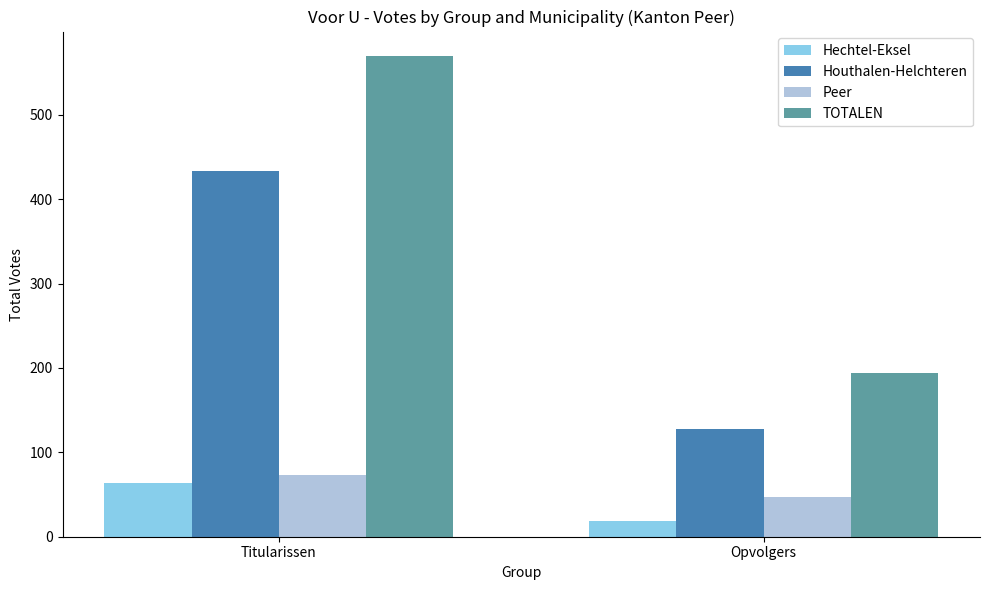

What value does the TOTALEN series have at Opvolgers?

194